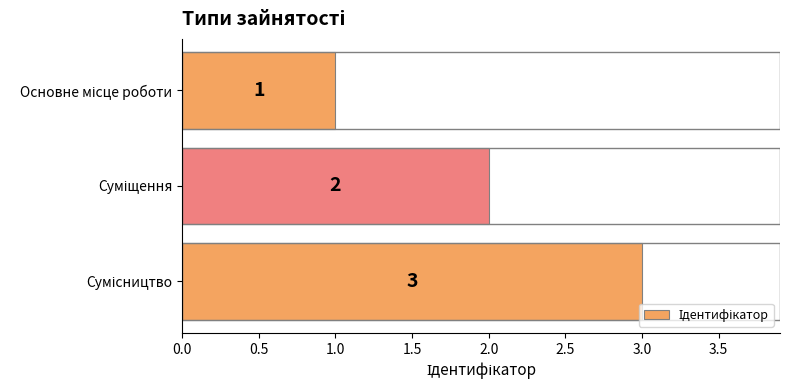

What is the greatest value displayed?

3